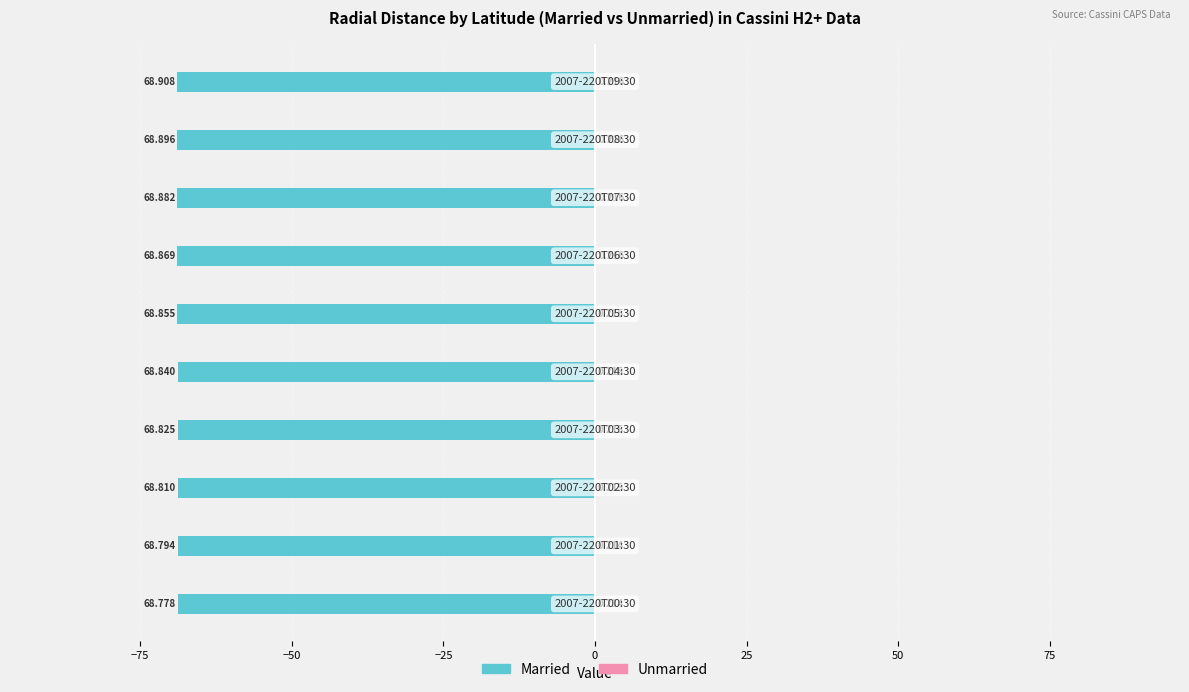

What is the difference between the maximum and minimum values in the Married series?

0.1